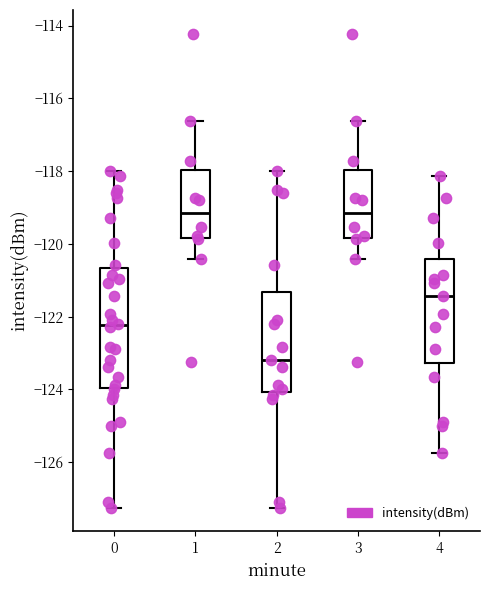

Which box is the tallest, from its lower edge to its upper edge?

0